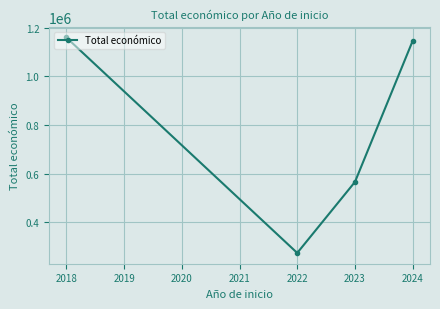

At which label is the value closest to 717241?

2023